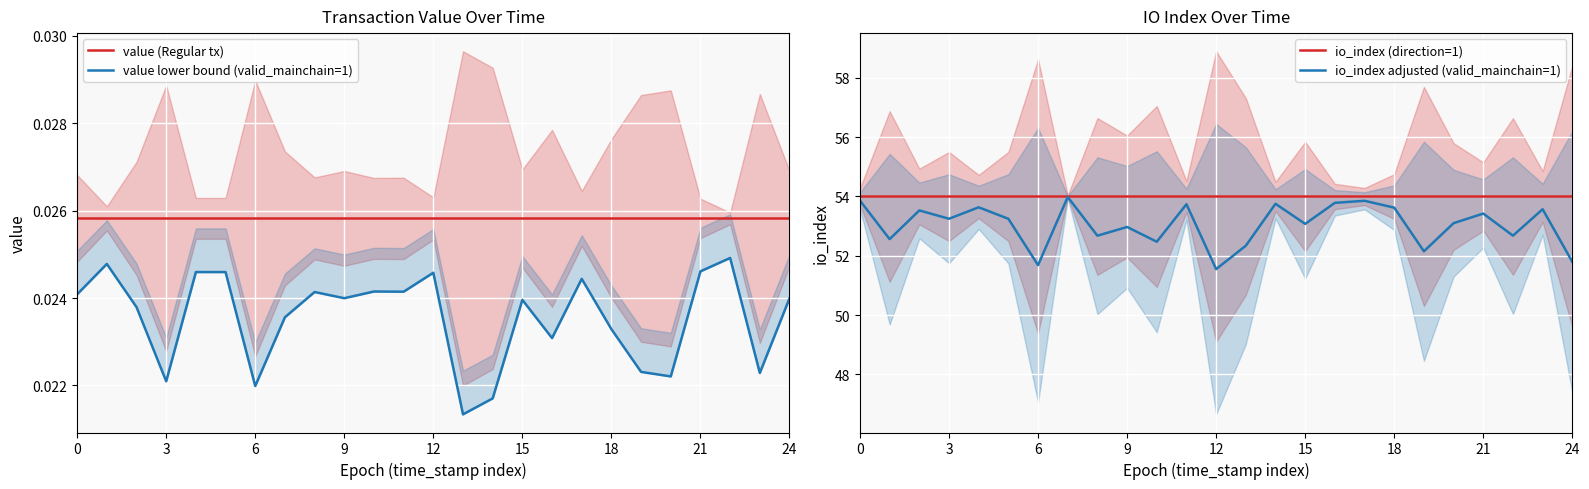

Rank the series by their maximum value, from highest to lowest.

io_index (direction=1), io_index adjusted (valid_mainchain=1), value (Regular tx), value lower bound (valid_mainchain=1)